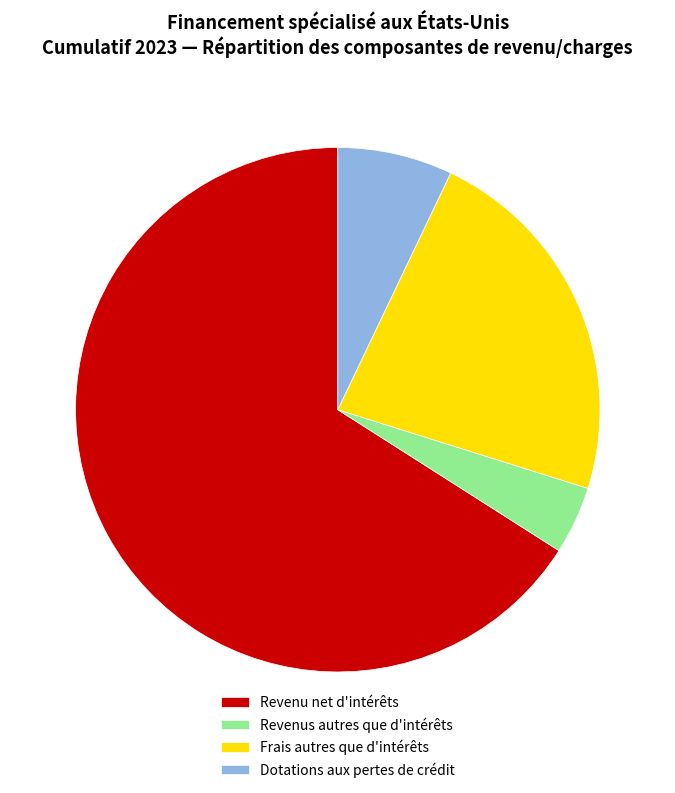

What is the majority slice?

Revenu net d'intérêts